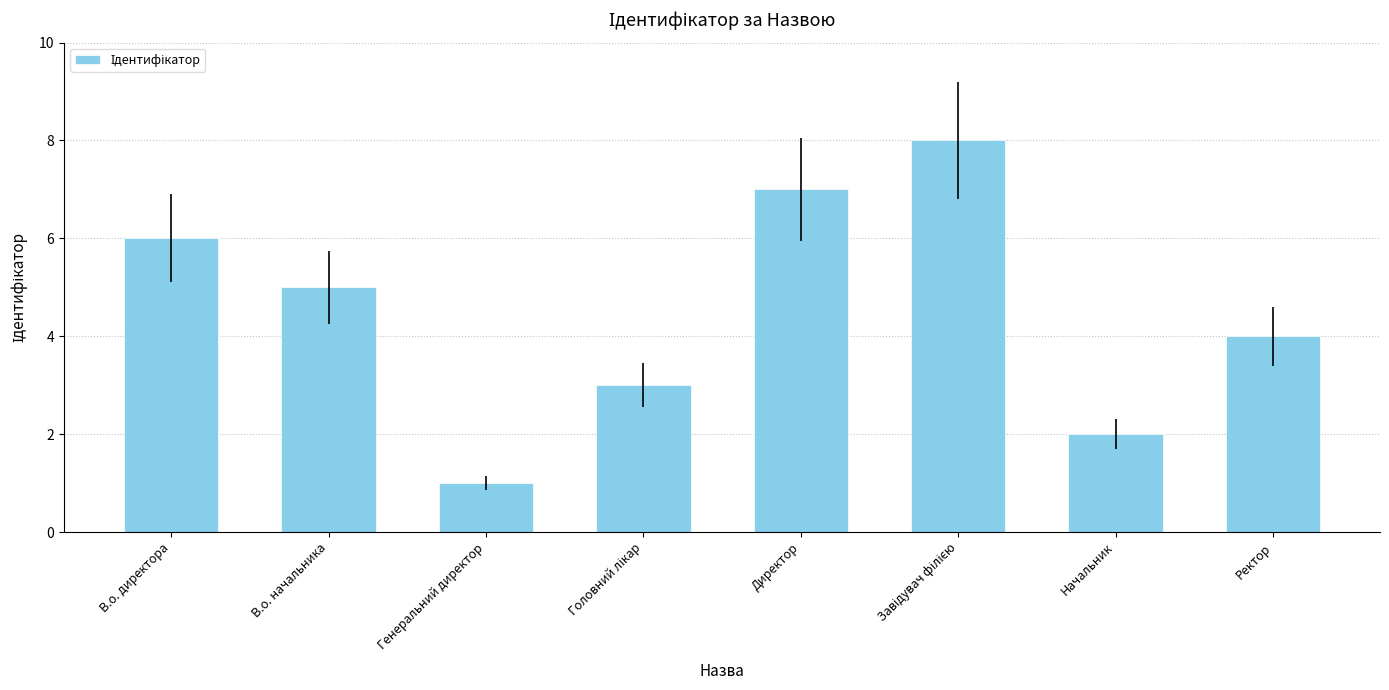

What is the difference between the maximum and minimum values?

7